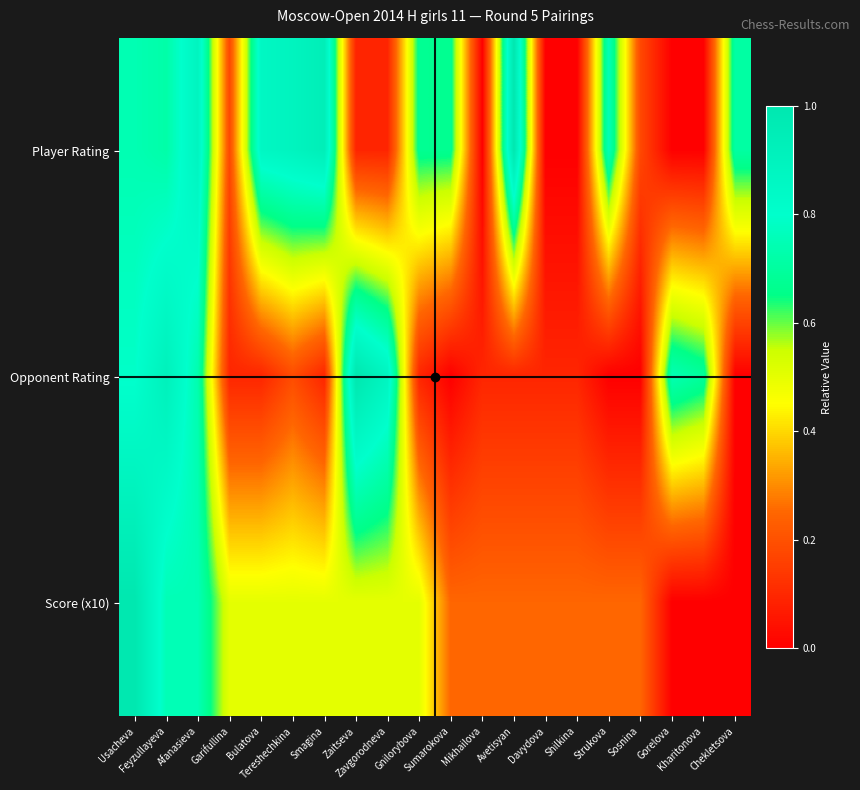

What is the total value across all series at Zavgorodneva?

1.5